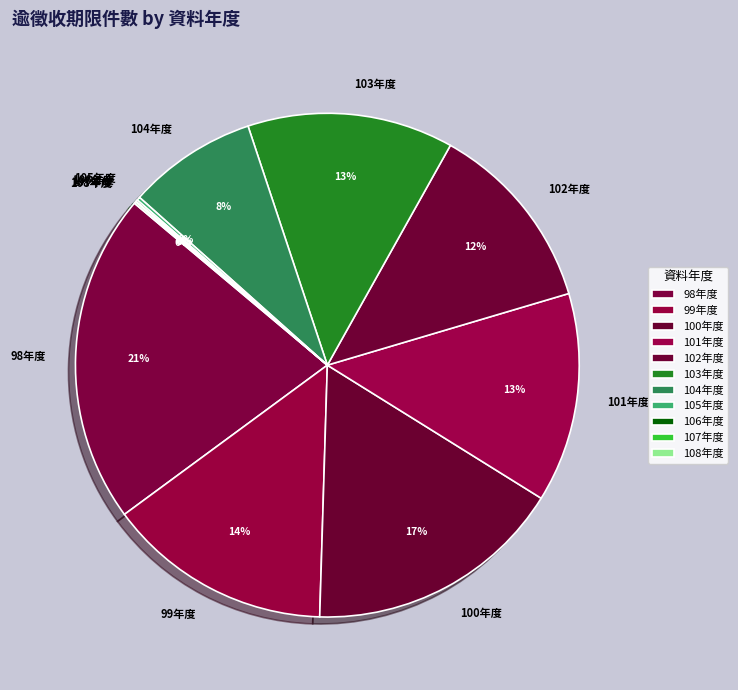

What is the largest slice in the pie chart?

98年度